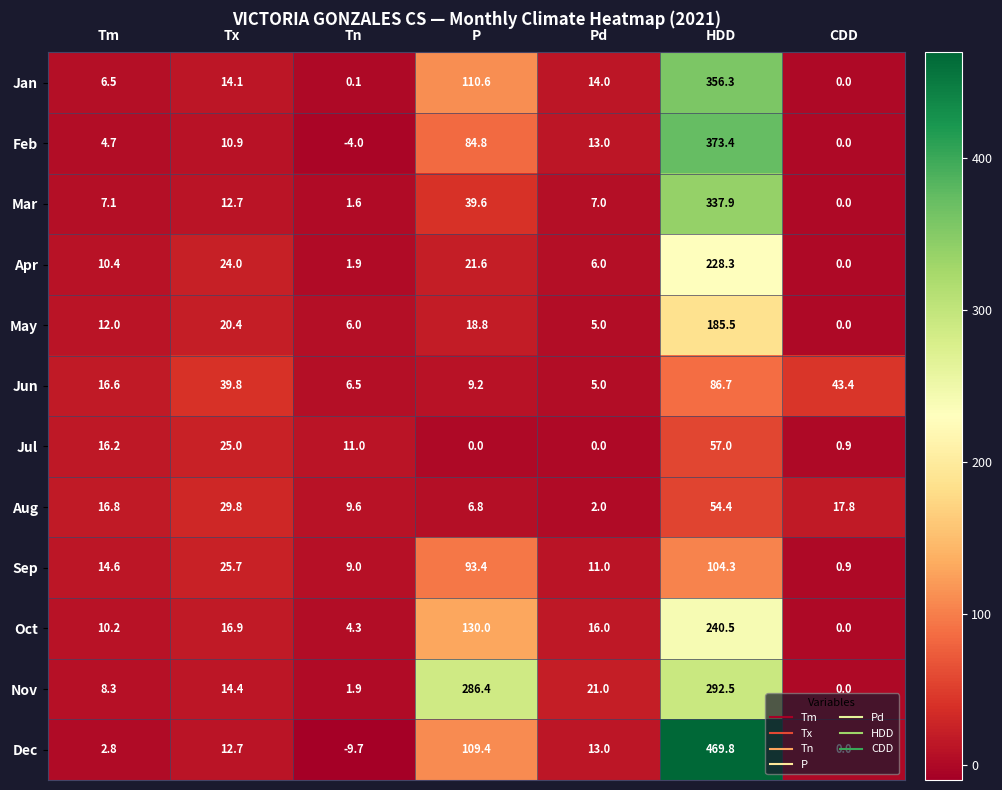

What is the greatest value displayed?

469.8